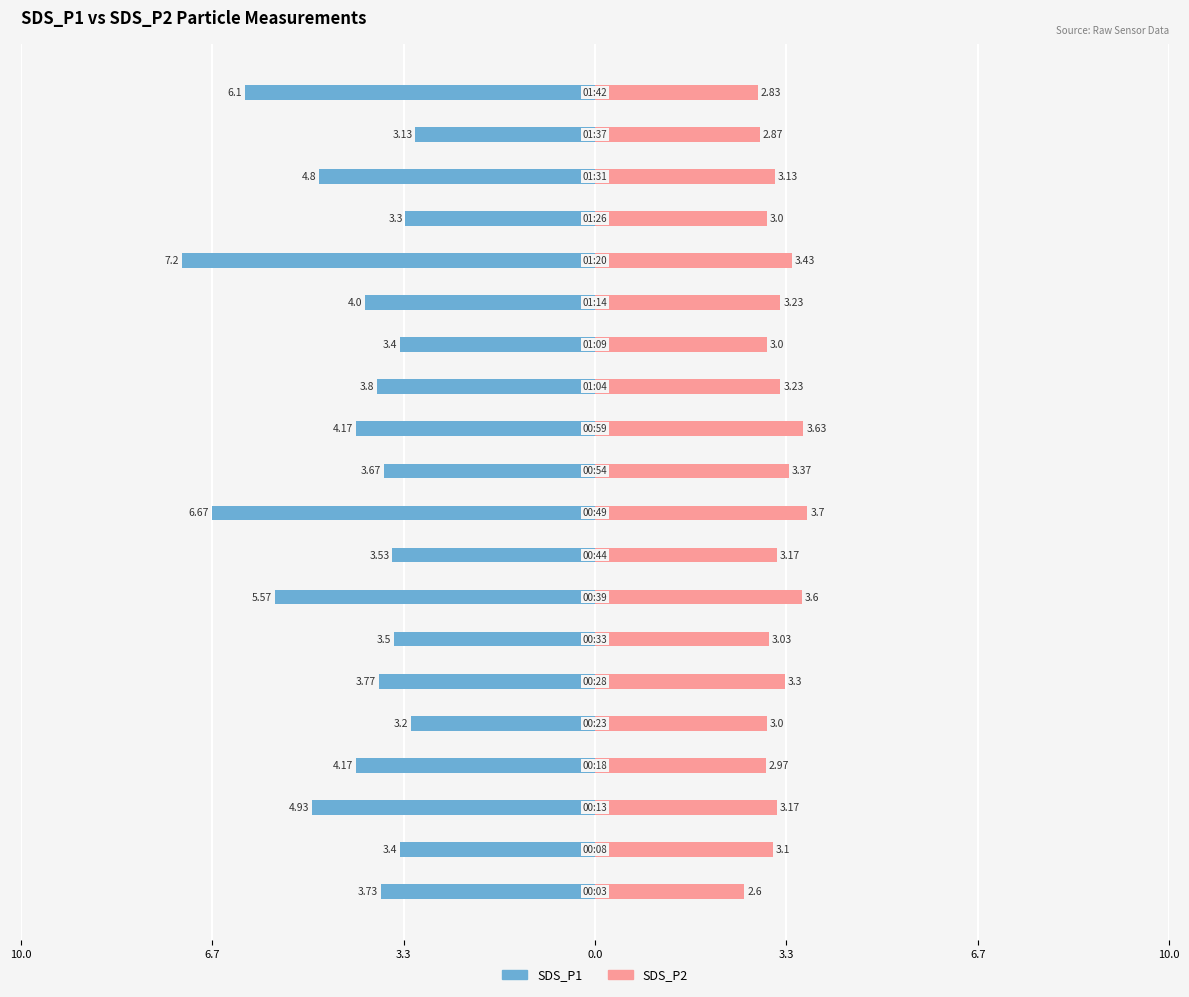

Is the value of SDS_P1 at 10 greater than the value of SDS_P2 at 15?

No